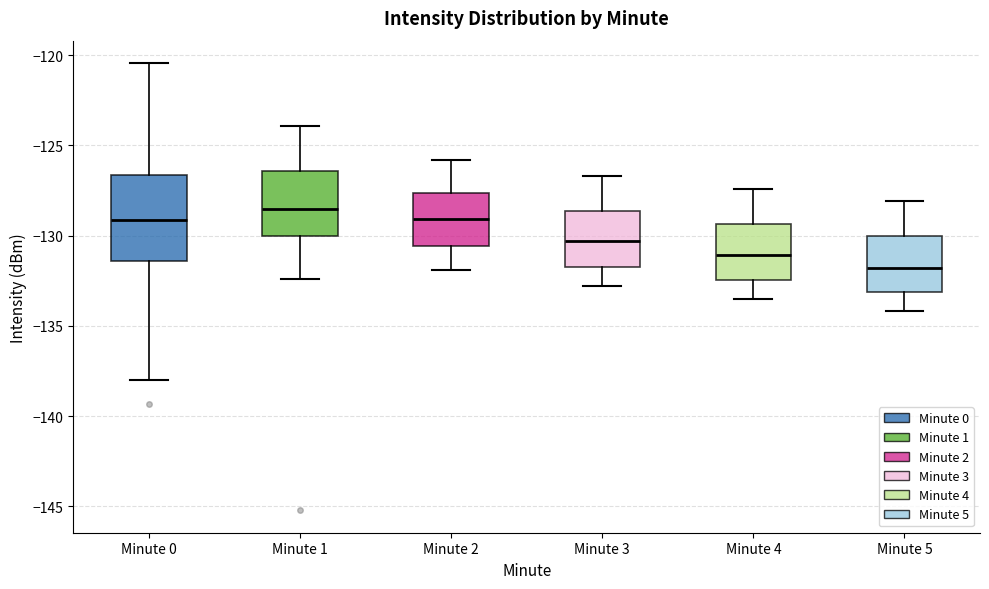

Reading left to right, transcribe this box plot: for each box, give where its median line is, the range the box spans, and where its two whiskers end, as read against the y-axis. The values are not printed on the chart, so give them approximately, as read against the axis.

Minute 0: median -129.0, box -131.5 to -126.5, whiskers -138.0 to -120.5
Minute 1: median -128.5, box -130.0 to -126.5, whiskers -132.5 to -124.0
Minute 2: median -129.0, box -130.5 to -127.5, whiskers -132.0 to -126.0
Minute 3: median -130.5, box -131.5 to -128.5, whiskers -133.0 to -126.5
Minute 4: median -131.0, box -132.5 to -129.5, whiskers -133.5 to -127.5
Minute 5: median -132.0, box -133.0 to -130.0, whiskers -134.0 to -128.0